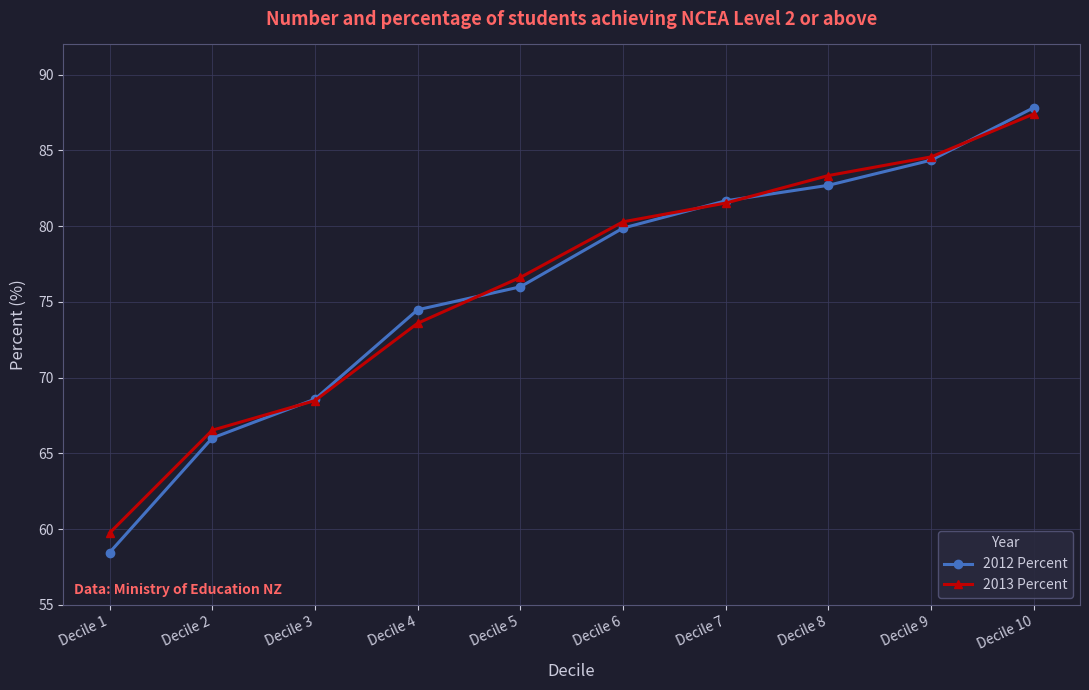

Which category has the lowest value in the 2012 Percent series?

Decile 1